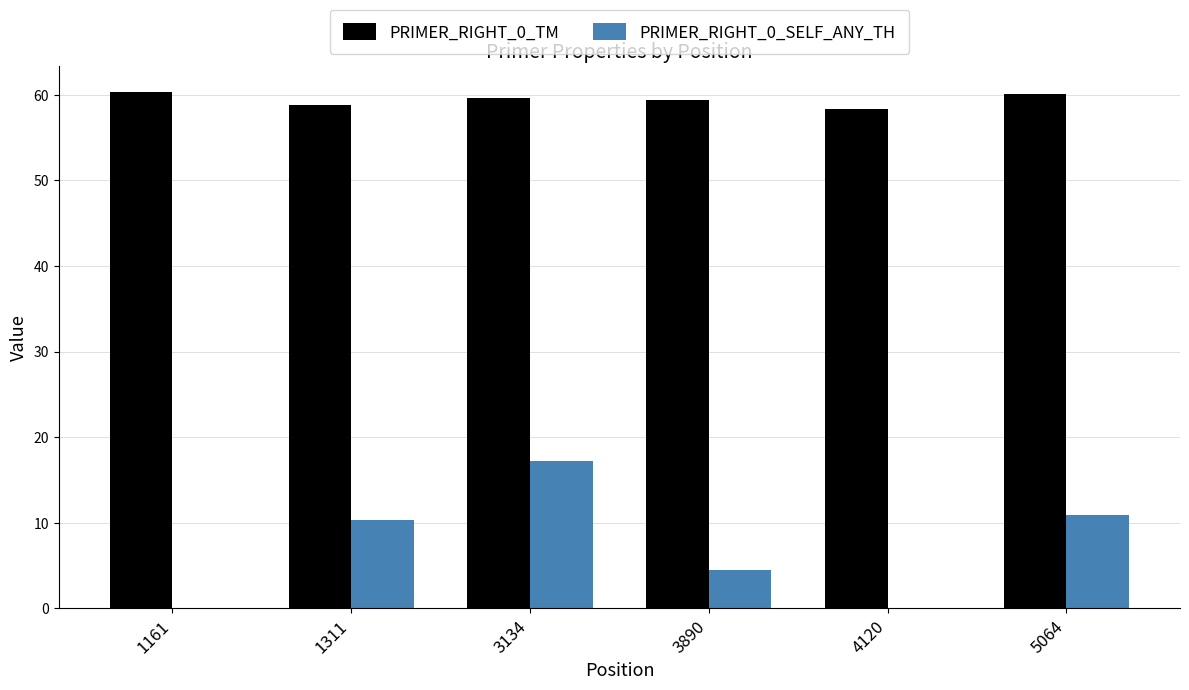

How many groups of bars are there?

6